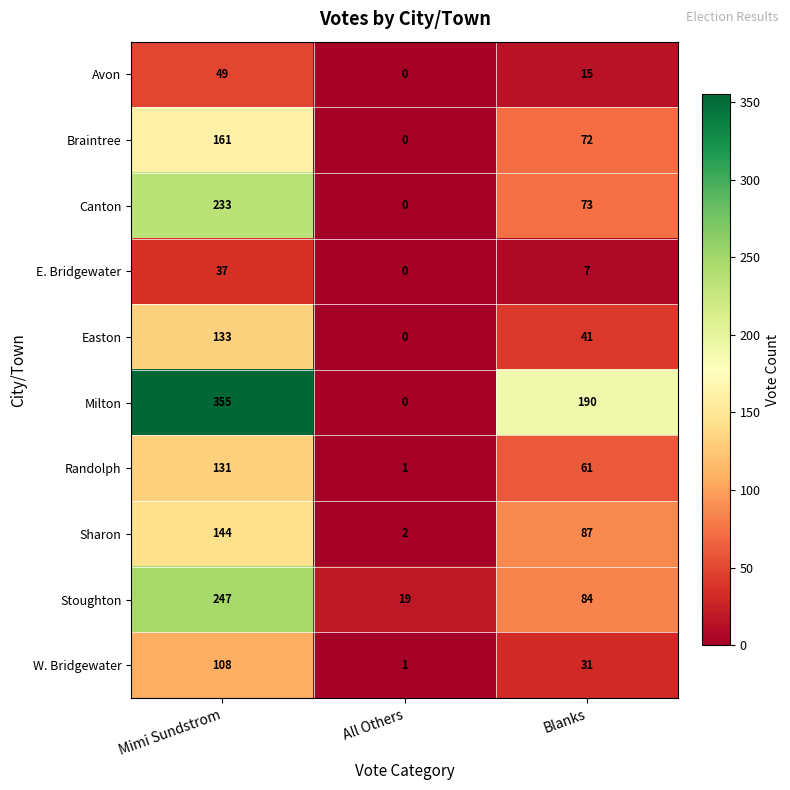

How many series are shown in this chart?

10